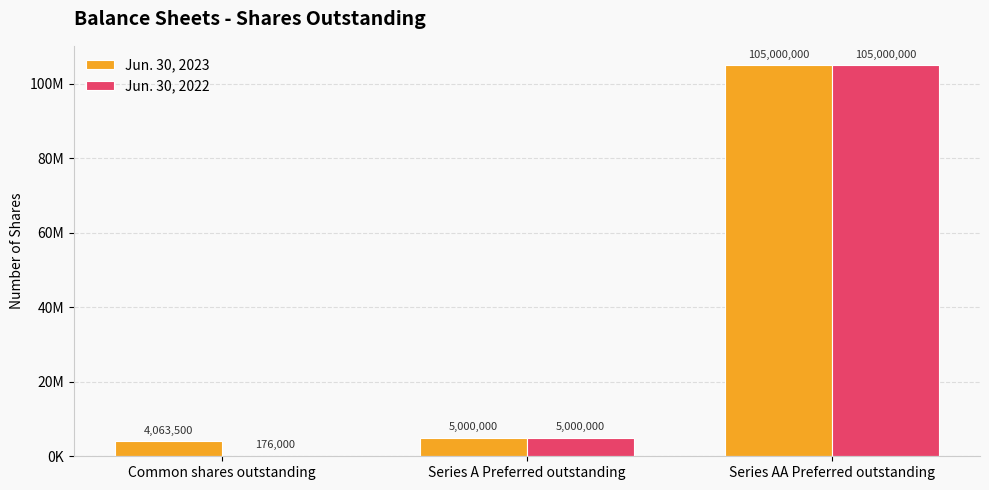

Are the bars grouped side by side (vs. stacked)?

Yes